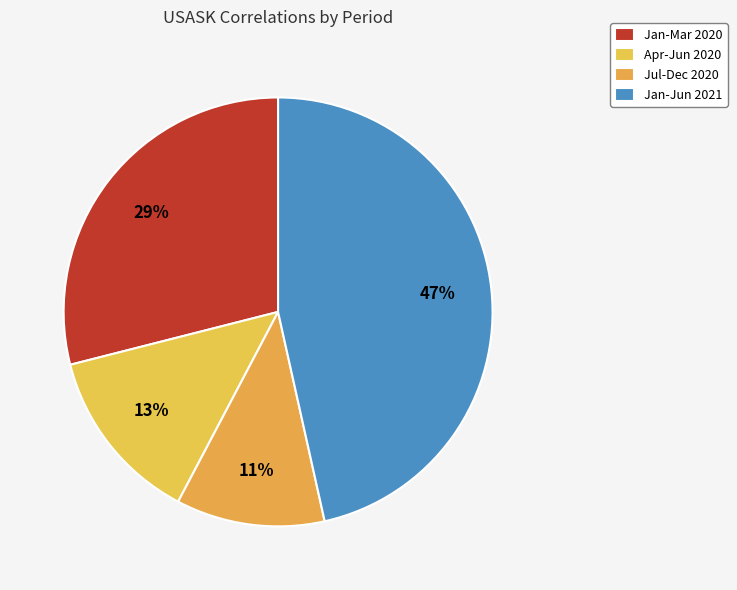

How many segments does this pie chart have?

4